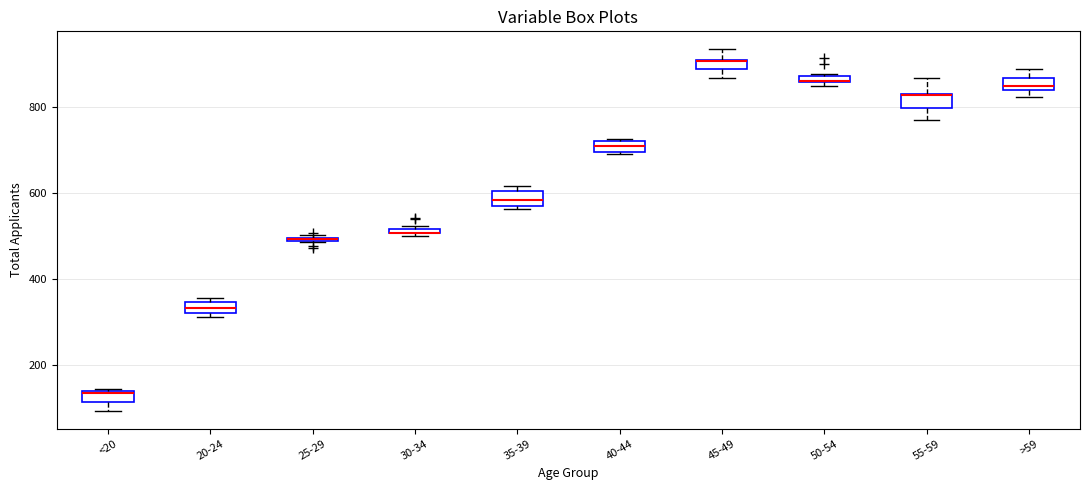

Where is the lower edge of the box for 30-34 on the y-axis? The values are not printed on the chart, so give them approximately, as read against the axis.

500